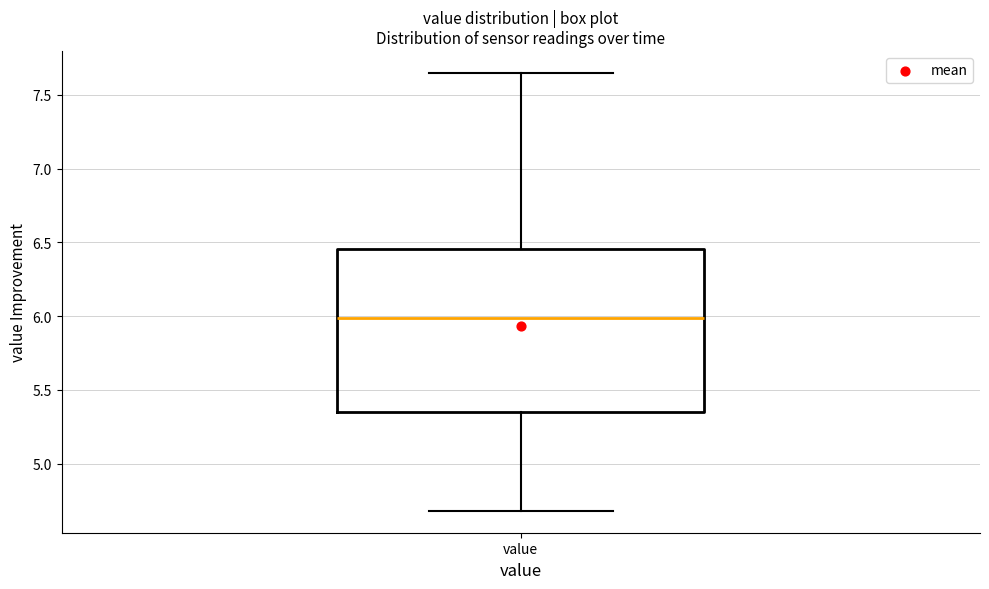

Where does the lower whisker of the box for value end on the y-axis? The values are not printed on the chart, so give them approximately, as read against the axis.

4.70